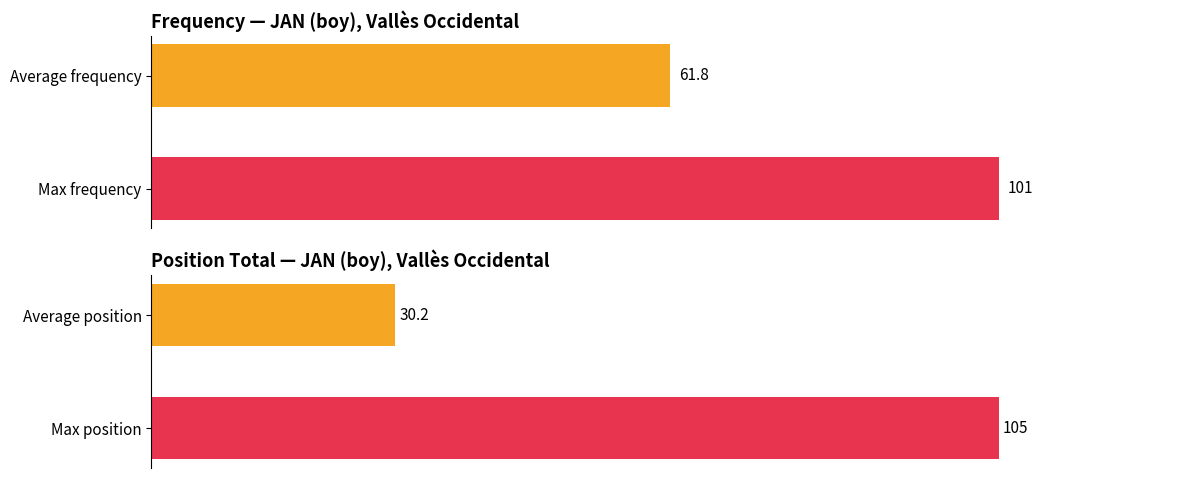

Rank the series by their average value, from highest to lowest.

Frequency, Position. Total